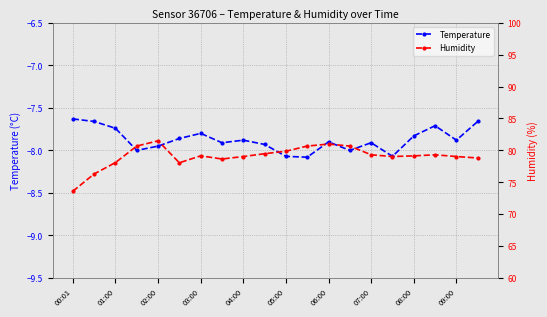

True or false: Temperature has more than 0 interior local peaks.

True